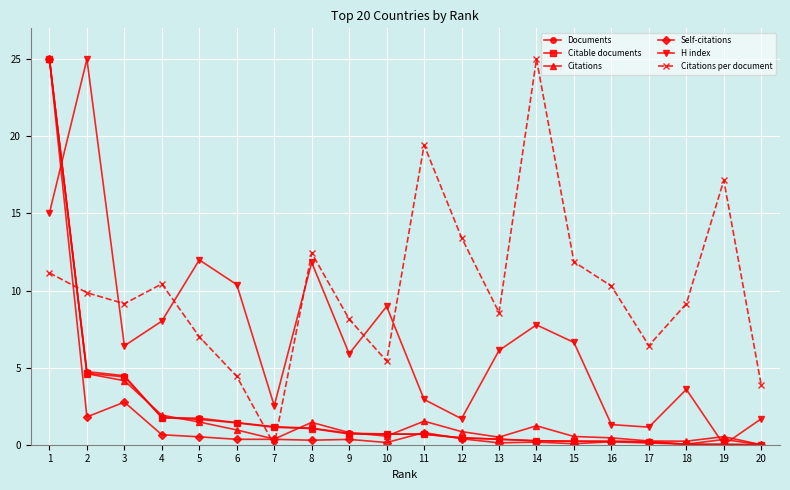

How many values in the Citations per document series exceed 9?

12